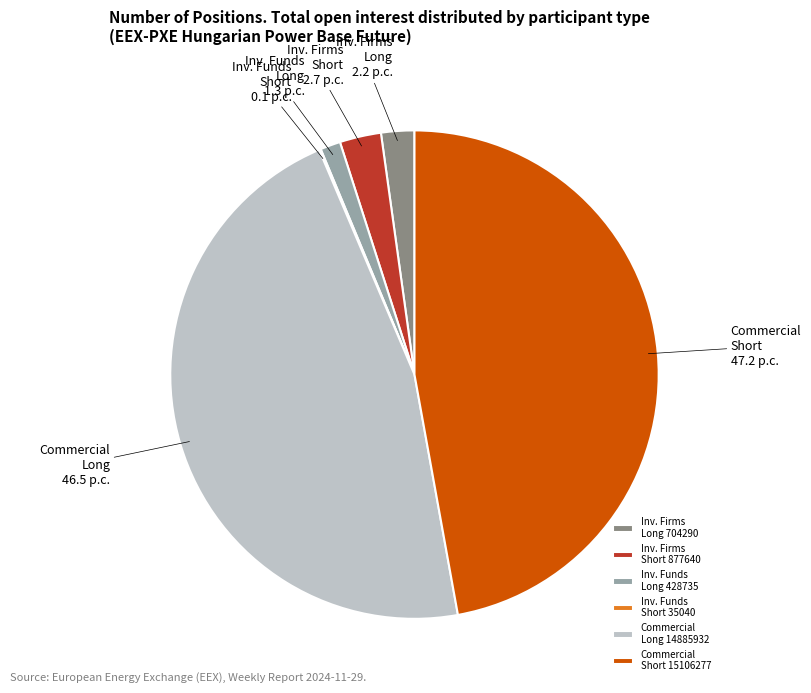

Is Inv. Firms Short 877640 the majority of the pie?

No